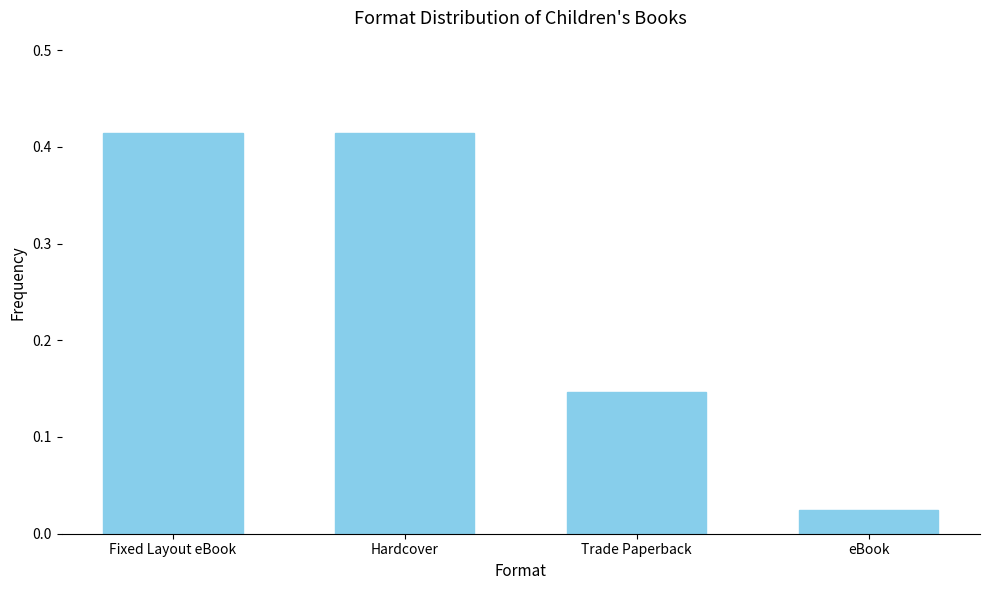

Where is the data nearest to the value 0?

eBook